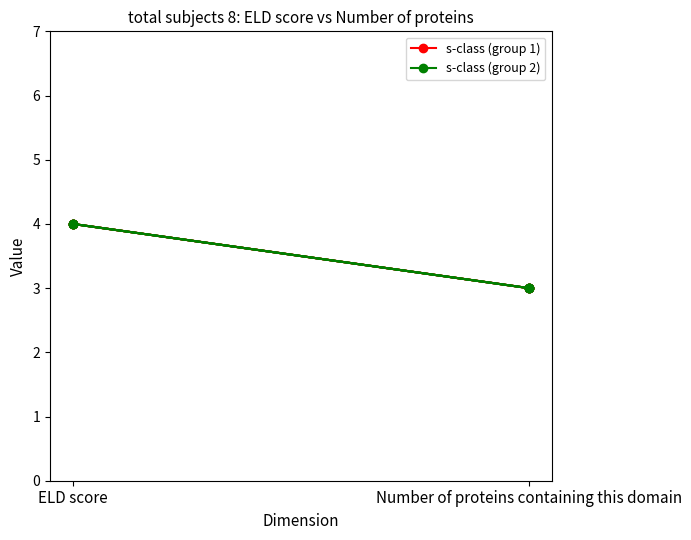

What is the label of the 1st point from the right?

Number of proteins containing this domain